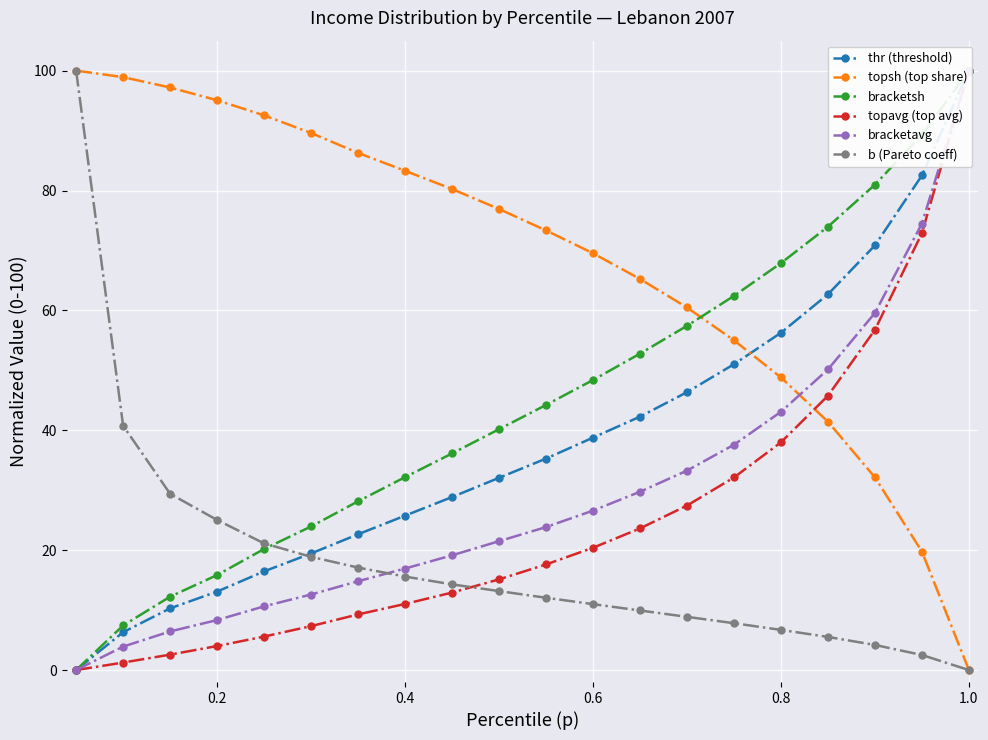

What are all the series names shown in the legend?

thr (threshold), topsh (top share), bracketsh, topavg (top avg), bracketavg, b (Pareto coeff)